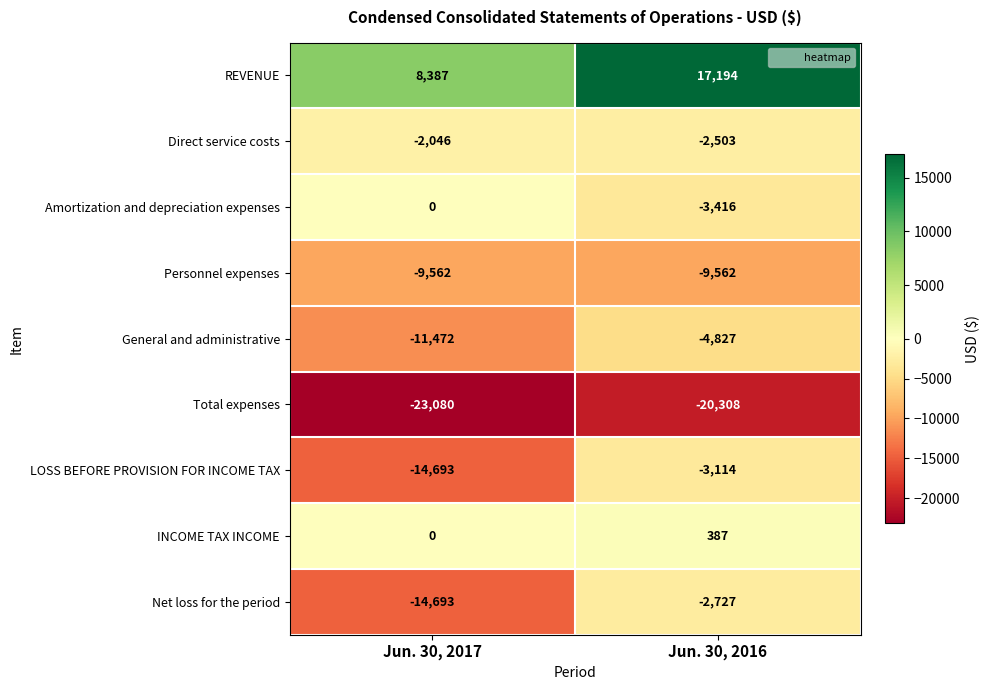

The Direct service costs series shows -4110 at Jun. 30, 2016. True or false?

False